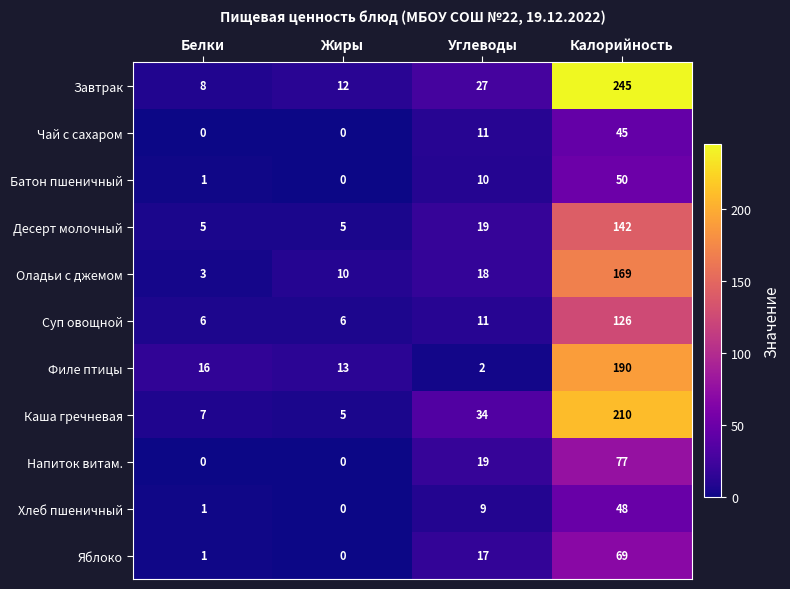

Between Жиры and Углеводы, which series saw the biggest shift?

Каша гречневая